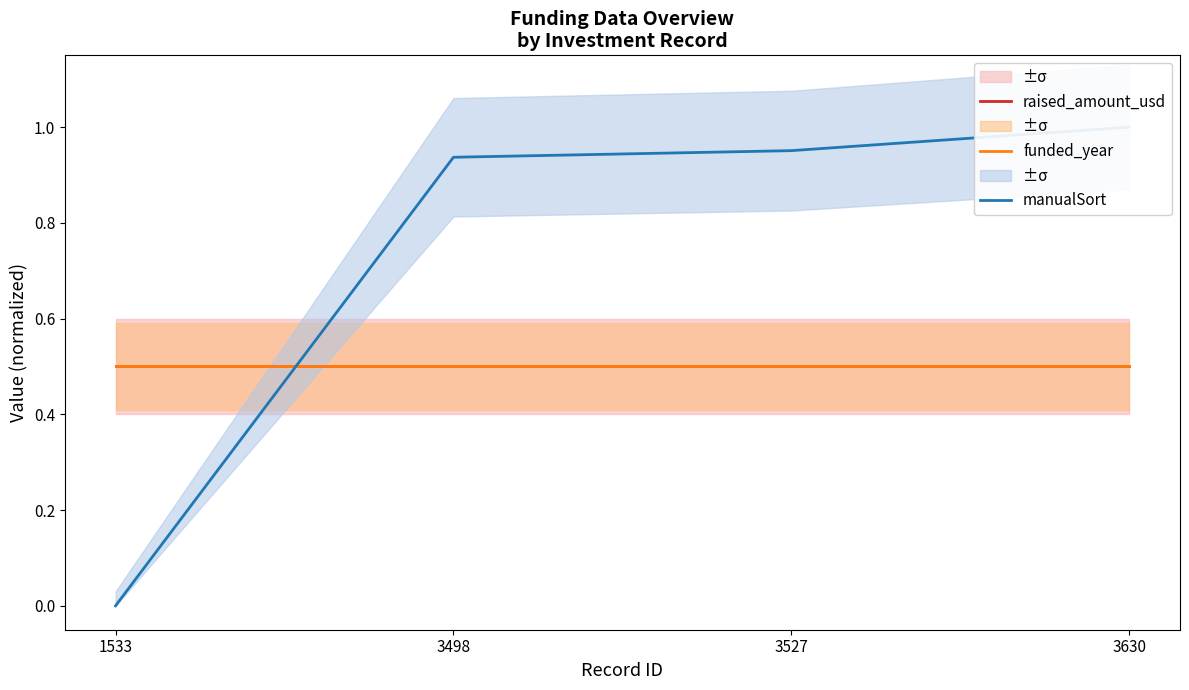

At which label is raised_amount_usd closest to 0?

1533